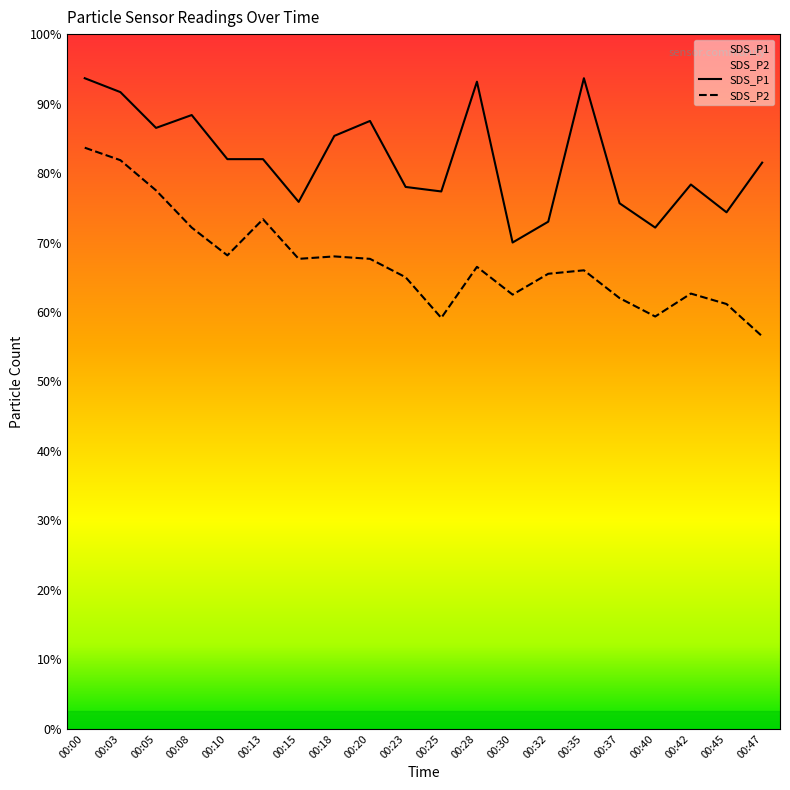

True or false: SDS_P1 has a value of 25.6 at 00:45.

False